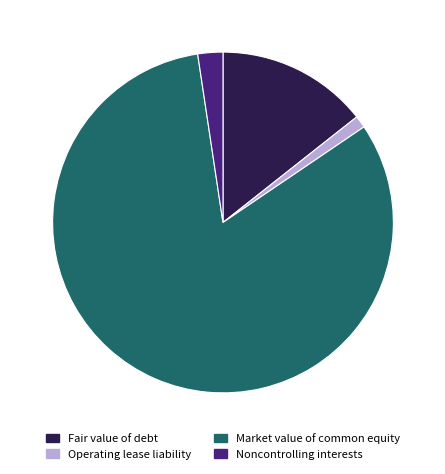

How many segments does this pie chart have?

4